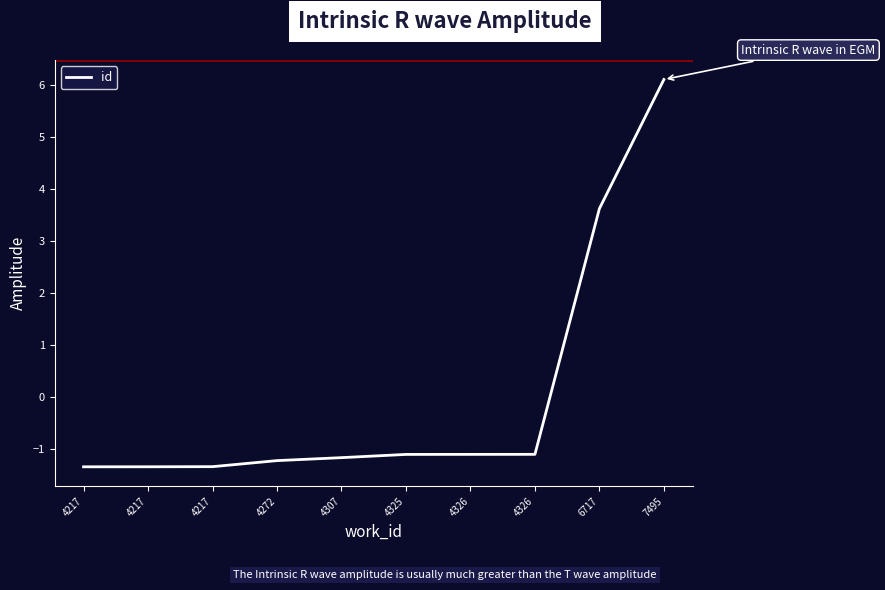

How many lines are shown in the chart?

1